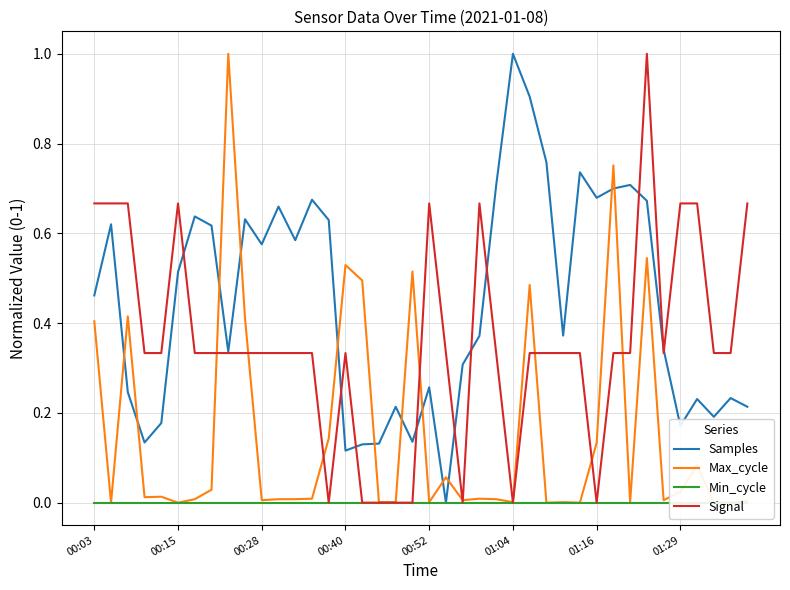

True or false: Samples has a value of 0.2 at 00:40.

False